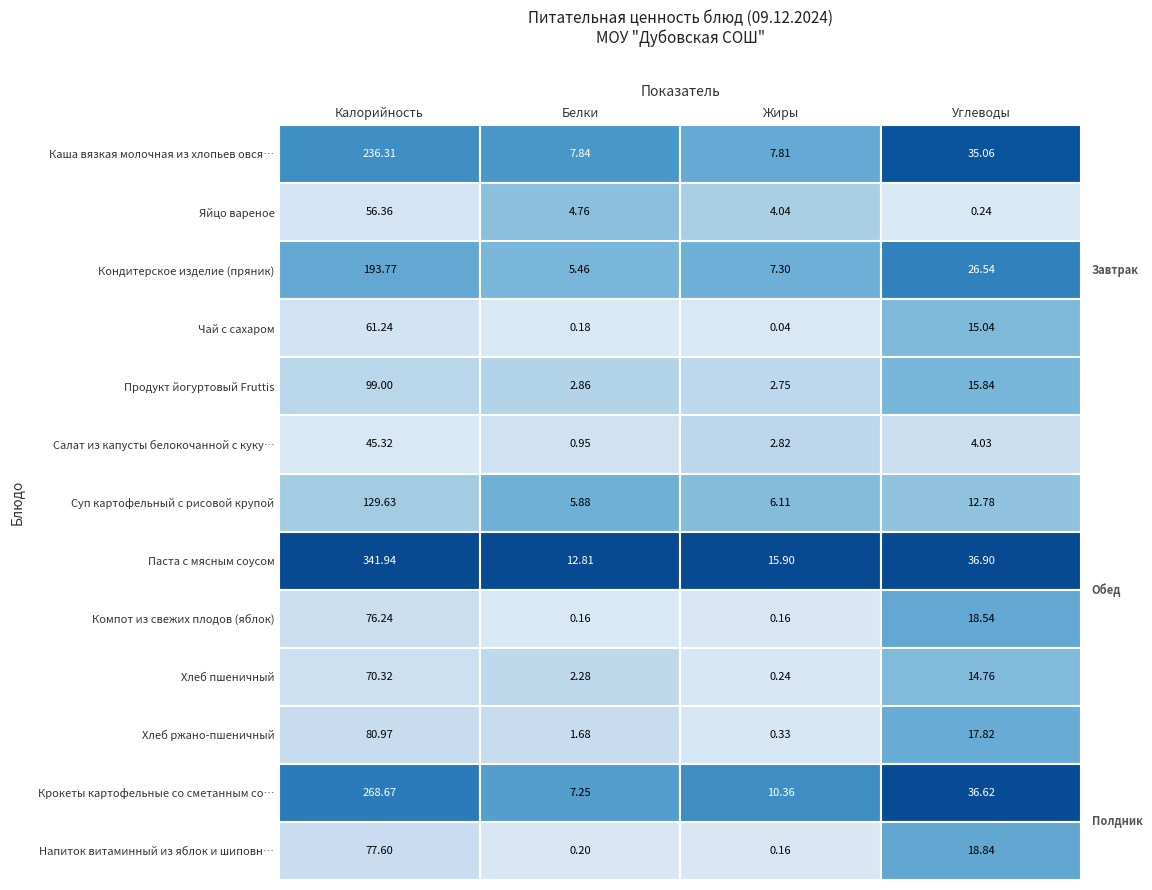

What is the average value of the Суп картофельный с рисовой крупой series?

38.6